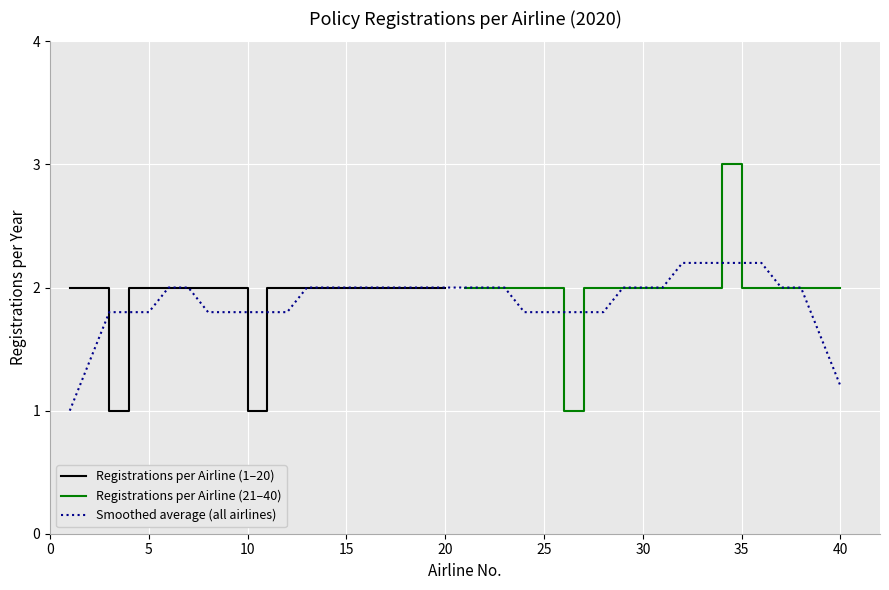

What is the sum of all REGISTRO POR AÑO (airlines 21-40) values?

40